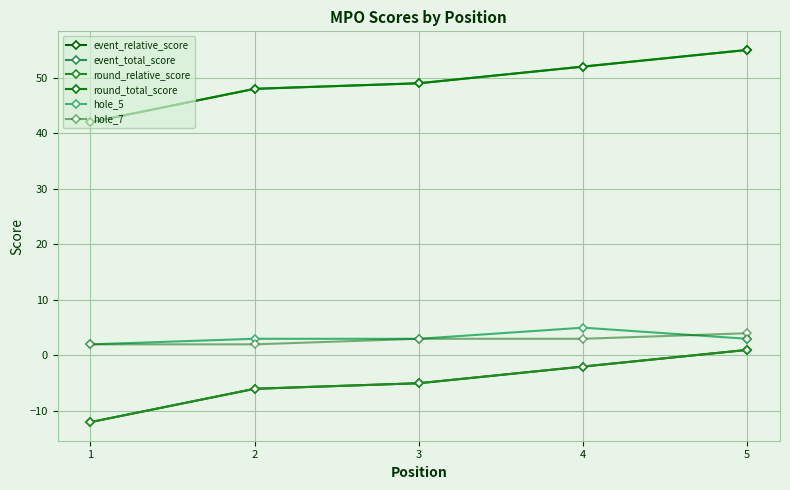

Is the value of event_total_score at 2 greater than the value of hole_5 at 4?

Yes